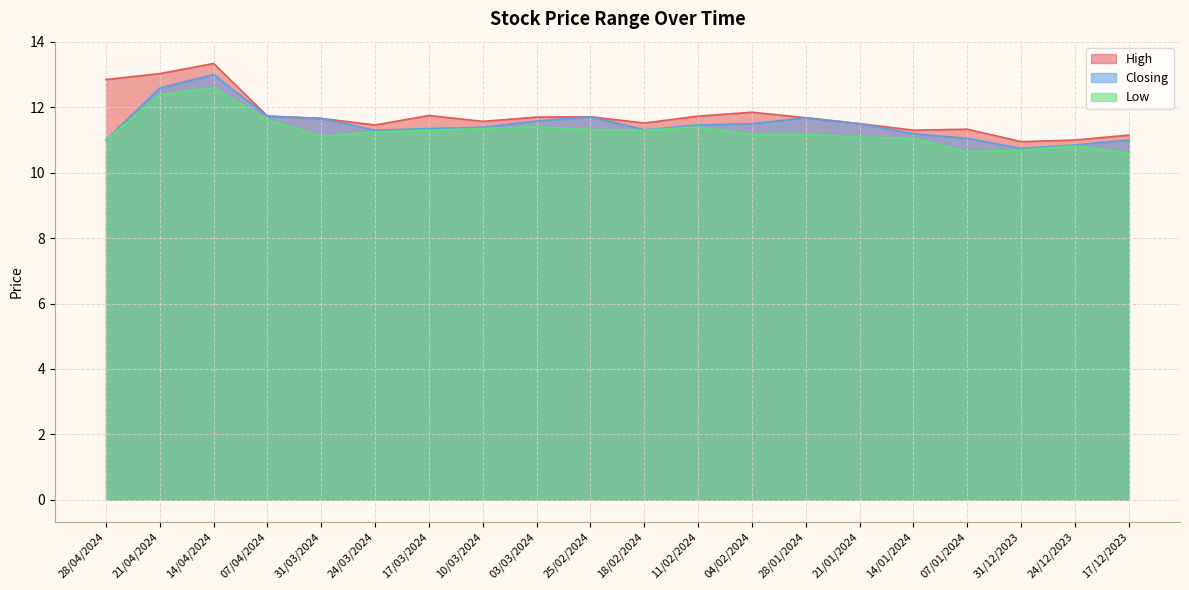

What is the lowest value of the Closing series?

10.7